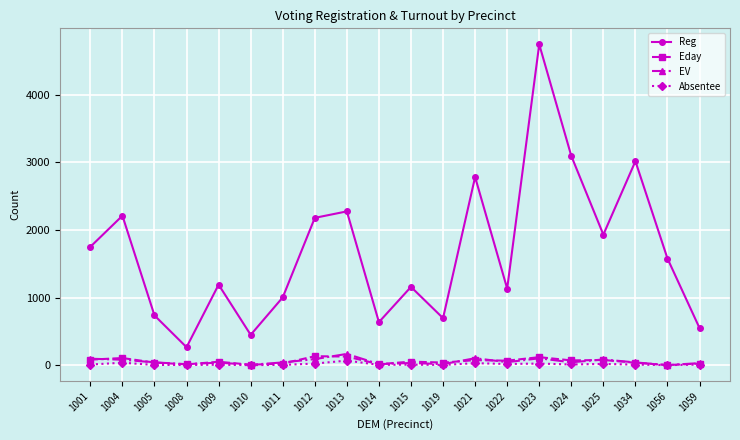

At how many categories does at least one series exceed 3712?

1